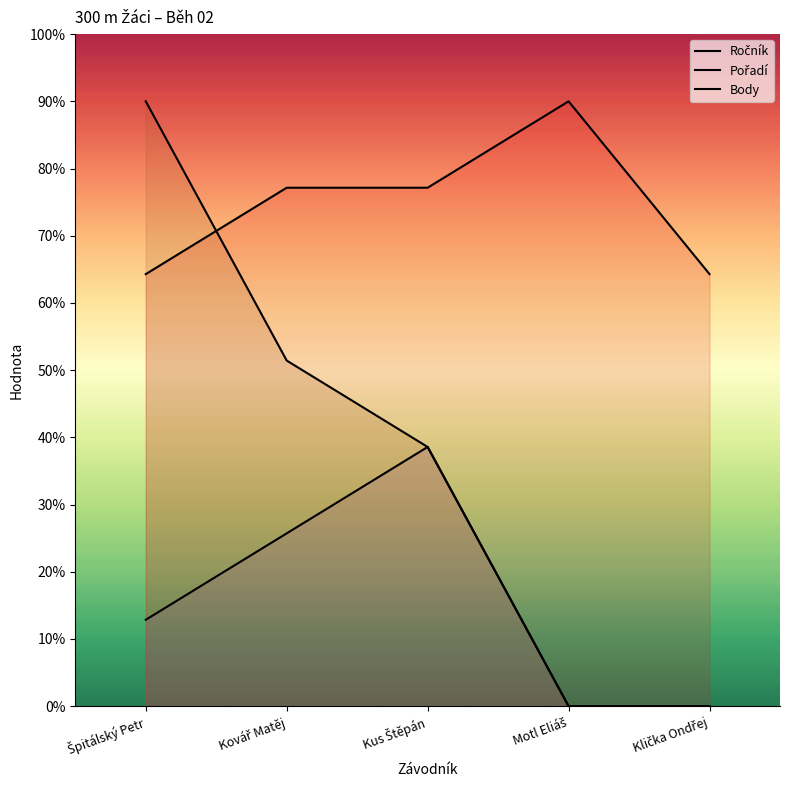

What is the sum of all Pořadí values?

7.7